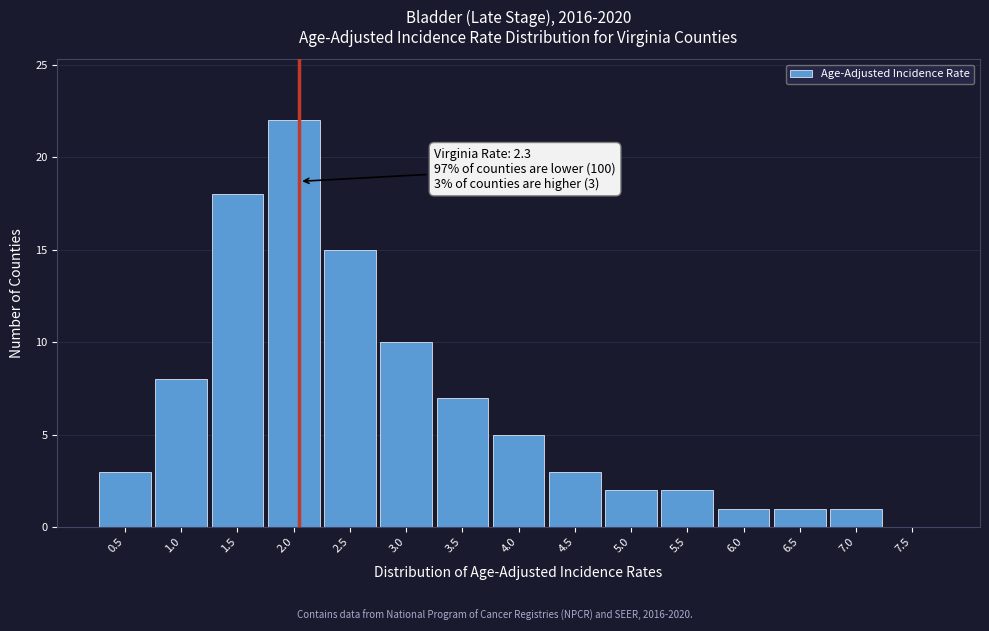

Reading left to right, extract all data points from this chart.

0.5=3	1.0=8	1.5=18	2.0=22	2.5=15	3.0=10	3.5=7	4.0=5	4.5=3	5.0=2	5.5=2	6.0=1	6.5=1	7.0=1	7.5=0